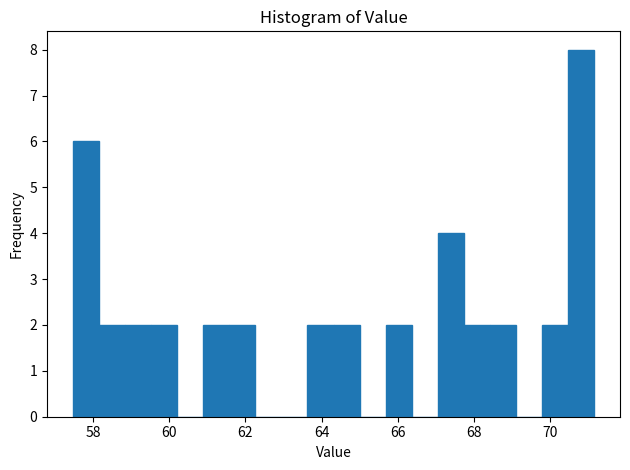

Read against the x-axis, roughly where is the centre of the tallest bar?

70.8